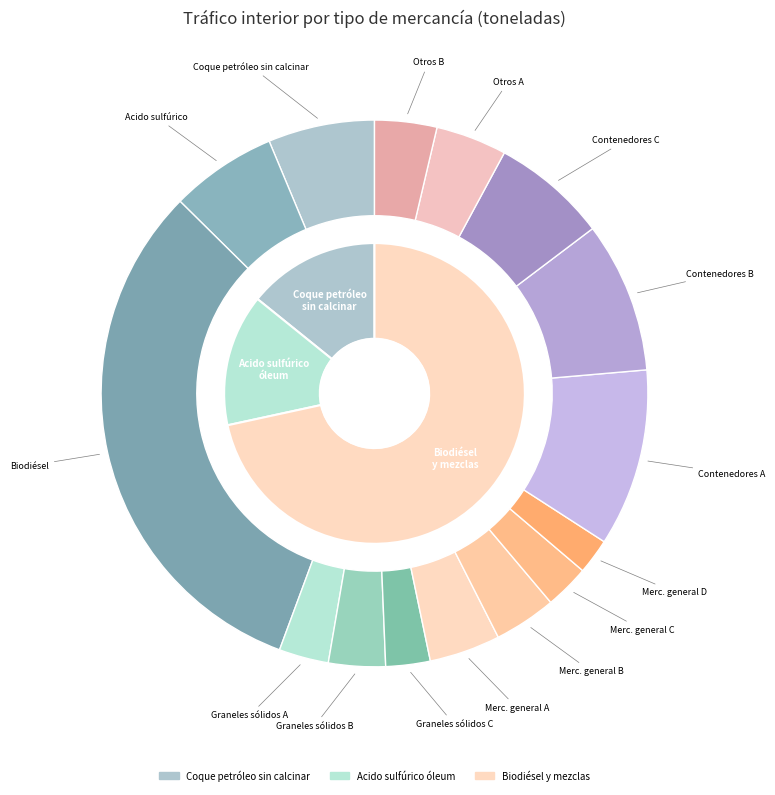

Is there a majority slice in this chart?

Yes